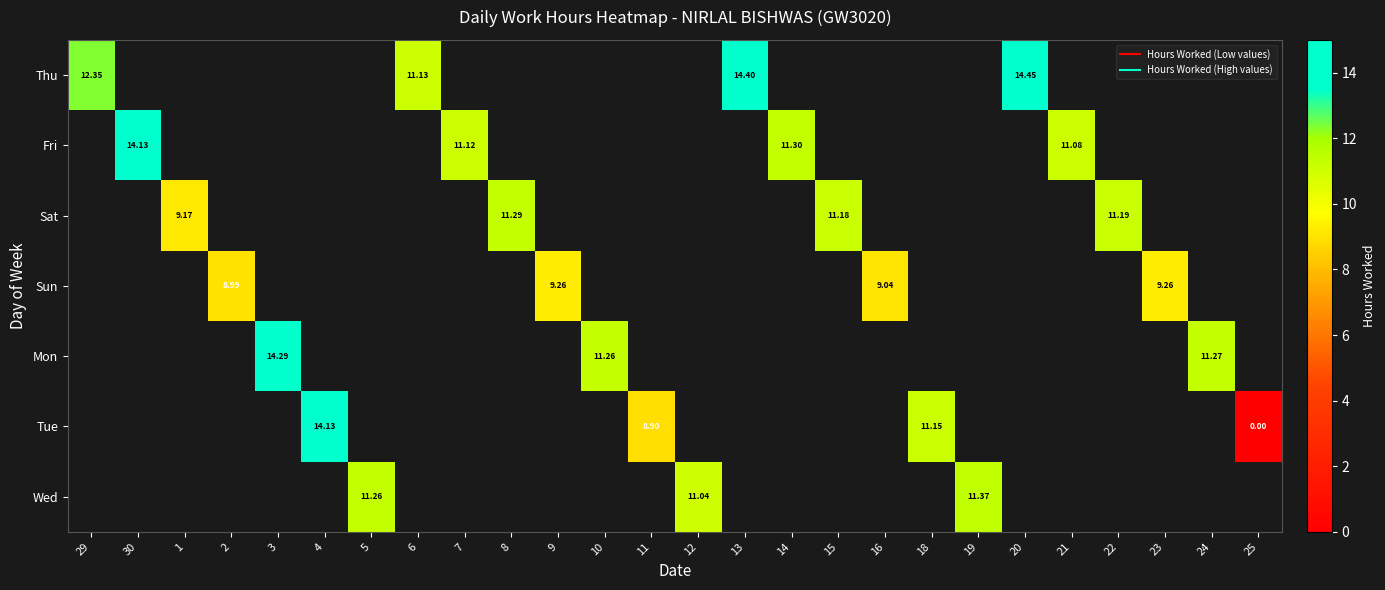

What is the sum of the Sat values at 22 and 1?

20.4